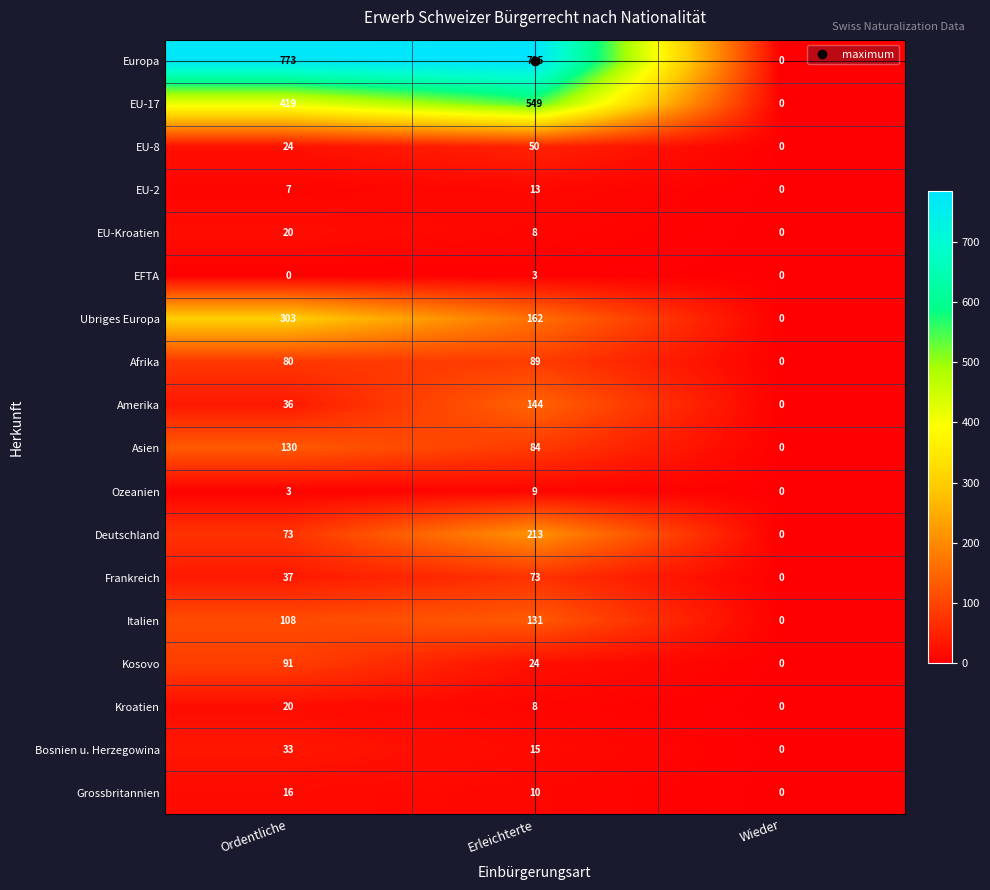

True or false: Amerika has a value of 0 at Wieder.

True